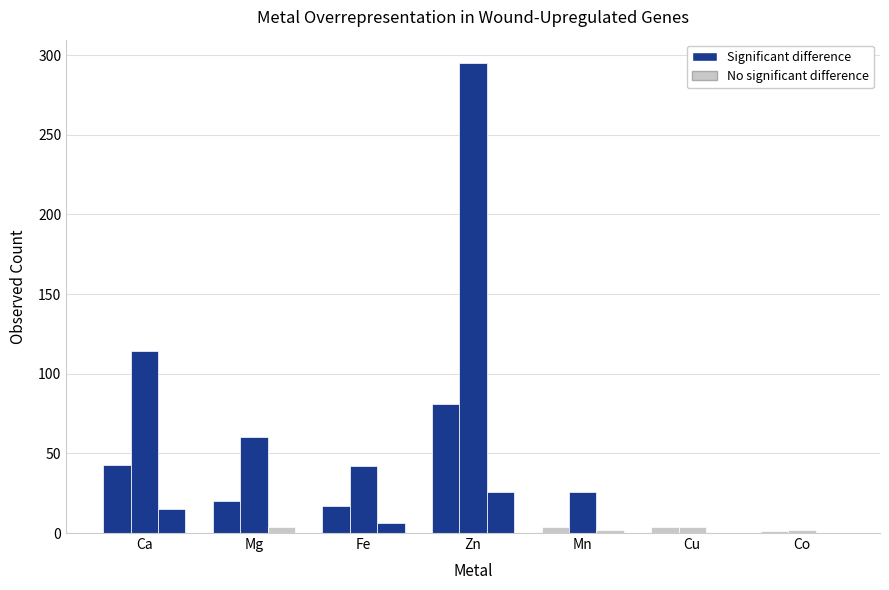

How many data points does each series have?

7